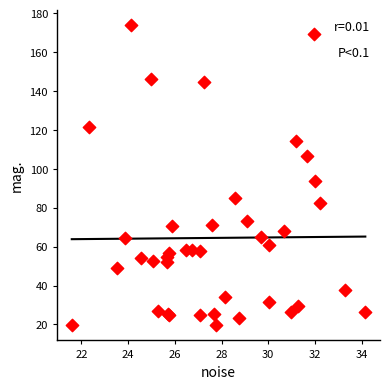

What Y value in the scatter plot is closest to 96?

94.0